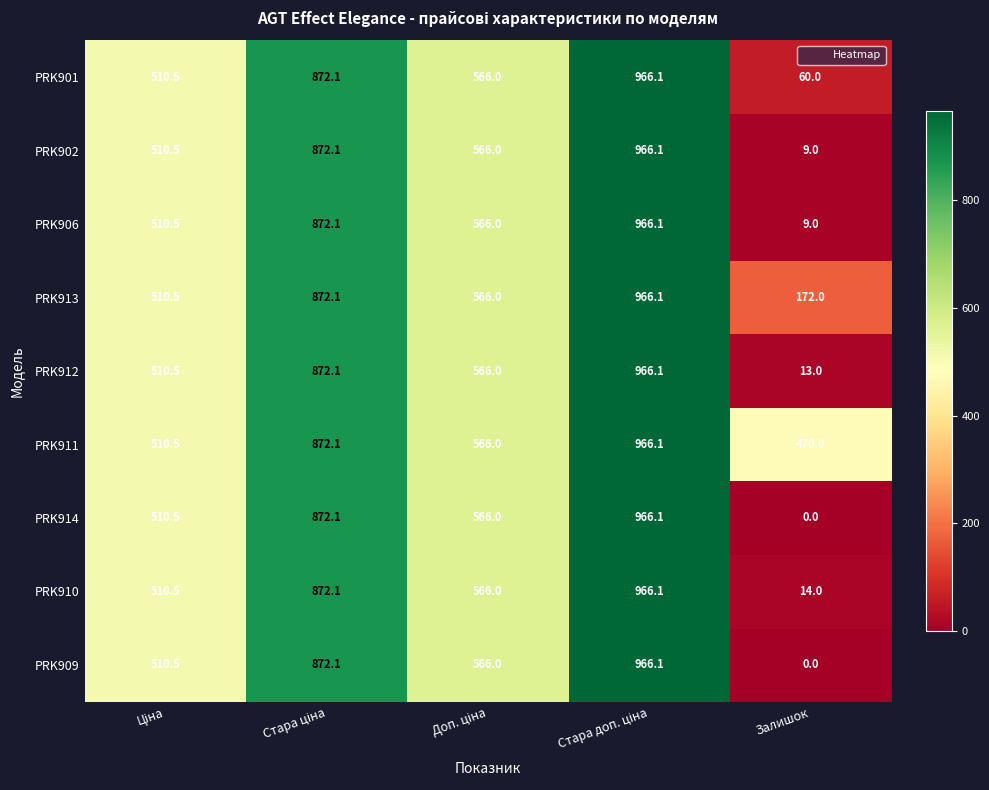

At how many categories does at least one series exceed 238?

5